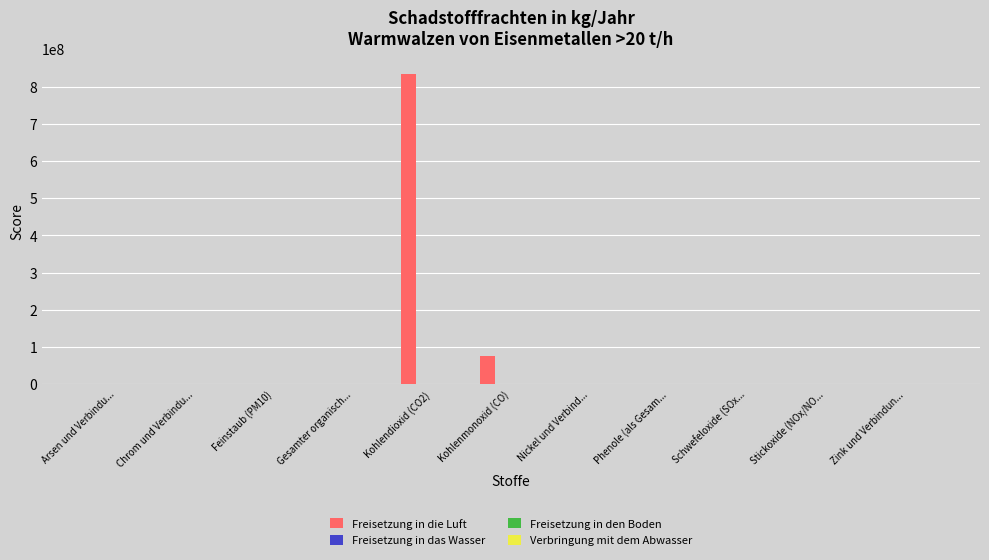

Which label corresponds to the largest value in the chart?

Kohlendioxid (CO2)